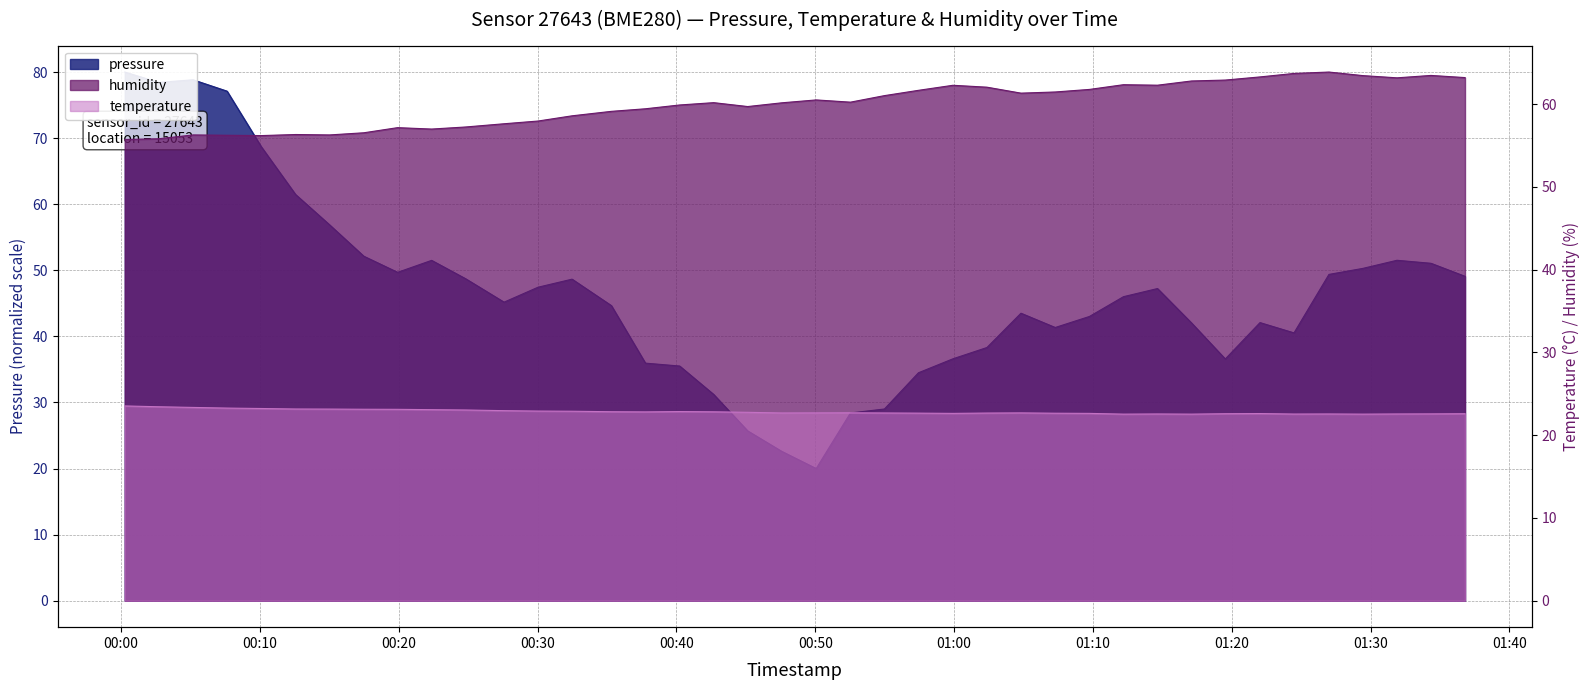

Is it true that humidity equals 96.4 at 2022-07-23T00:27:35?

False